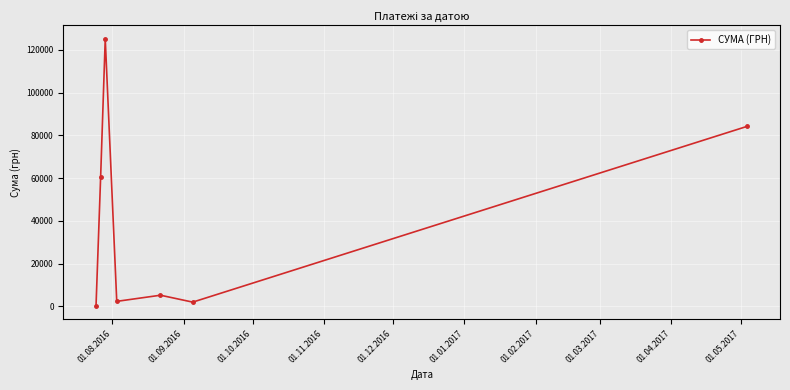

What is the difference between the maximum and minimum values?

124812.3